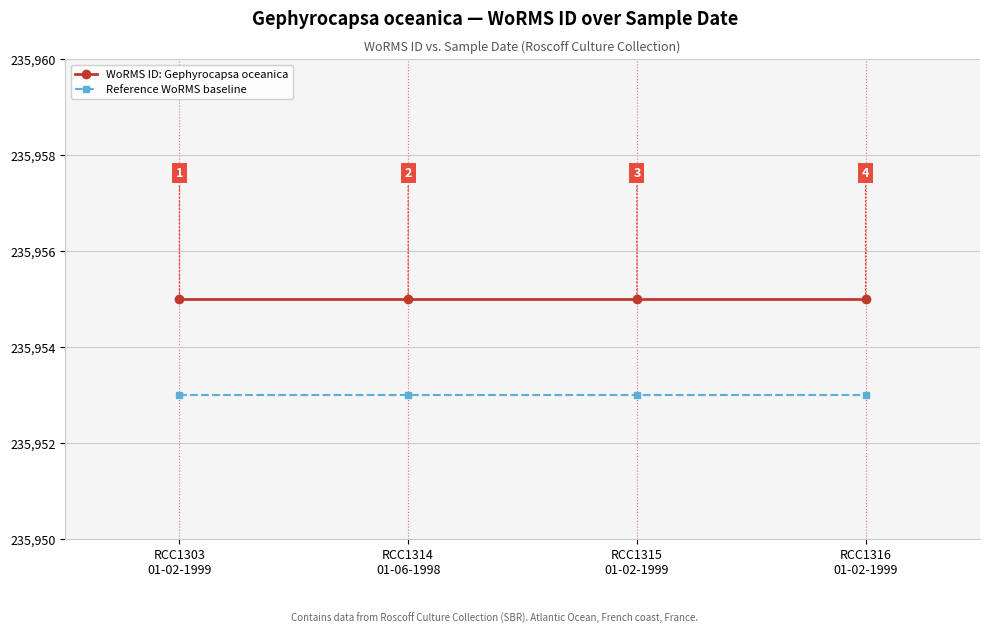

What is the sum of the WoRMS ID: Gephyrocapsa oceanica values at RCC1303
01-02-1999 and RCC1316
01-02-1999?

471910